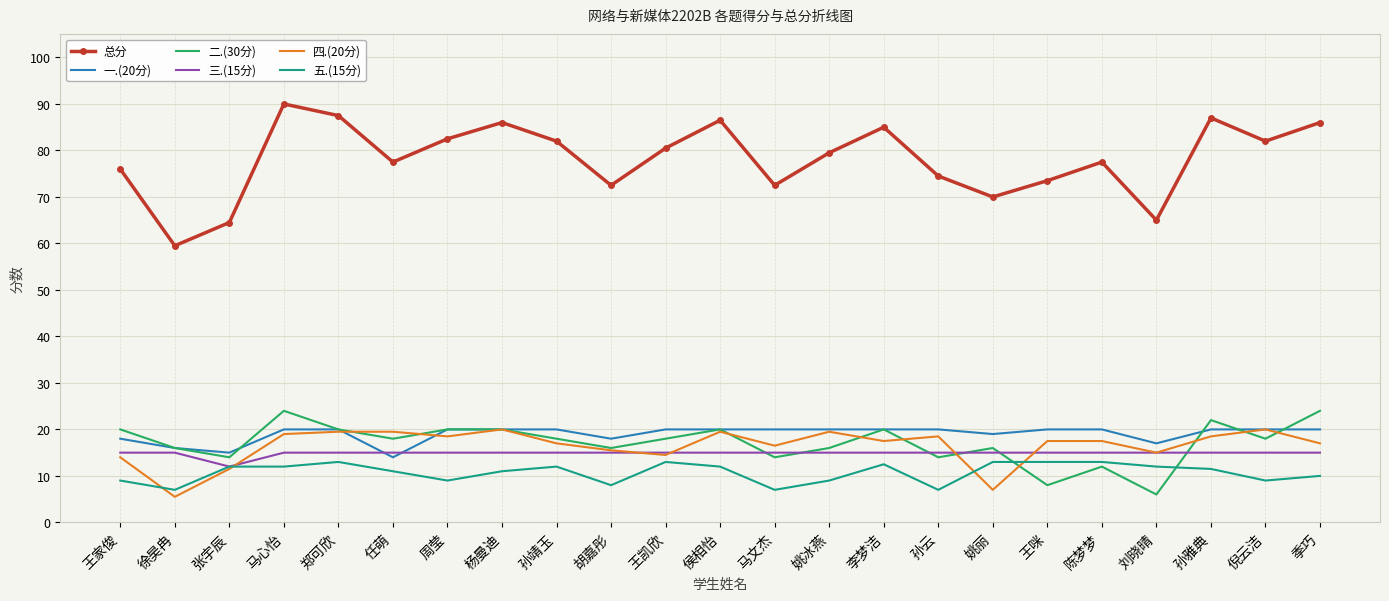

How many 一.(20分) values are between 18 and 20?

19